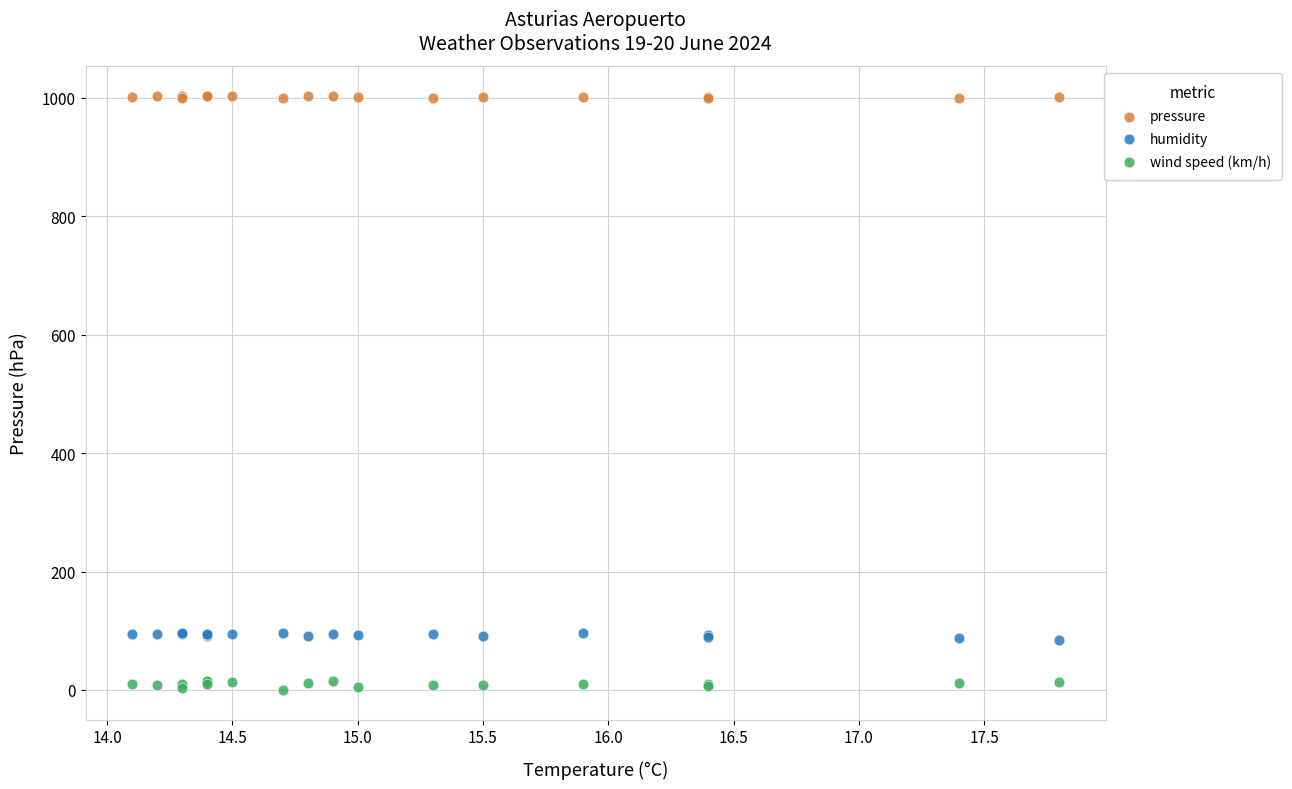

What is the X range (max minus min) for the scatter plot?

3.7